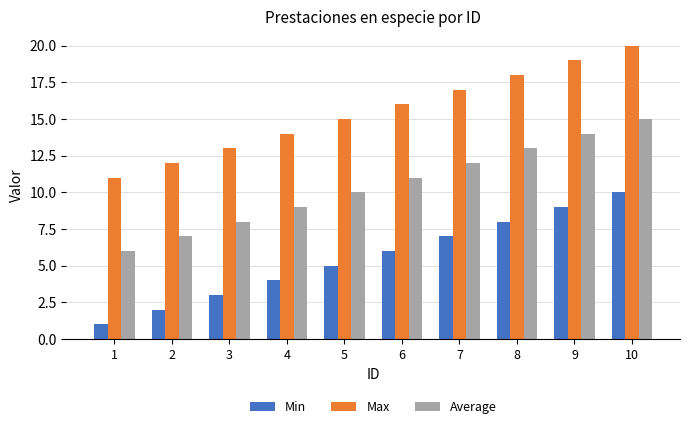

The value of Max at 10 is 20. True or false?

True